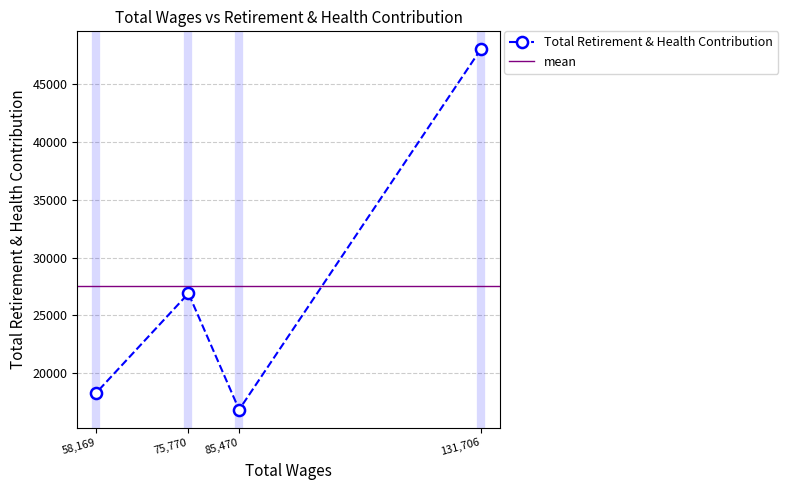

List the labels in order of Total Retirement & Health Contribution value, smallest first.

85,470, 58,169, 75,770, 131,706